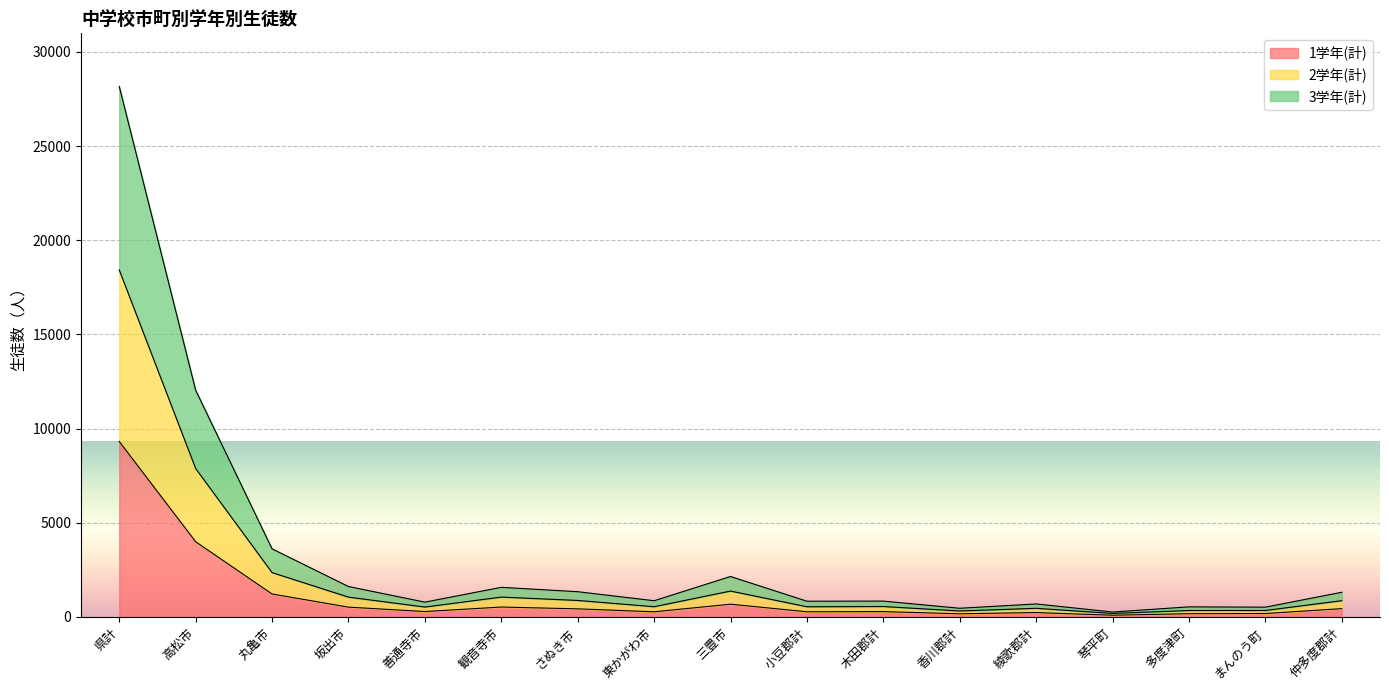

List the series in order of their overall mean, lowest first.

1学年(計), 2学年(計), 3学年(計)